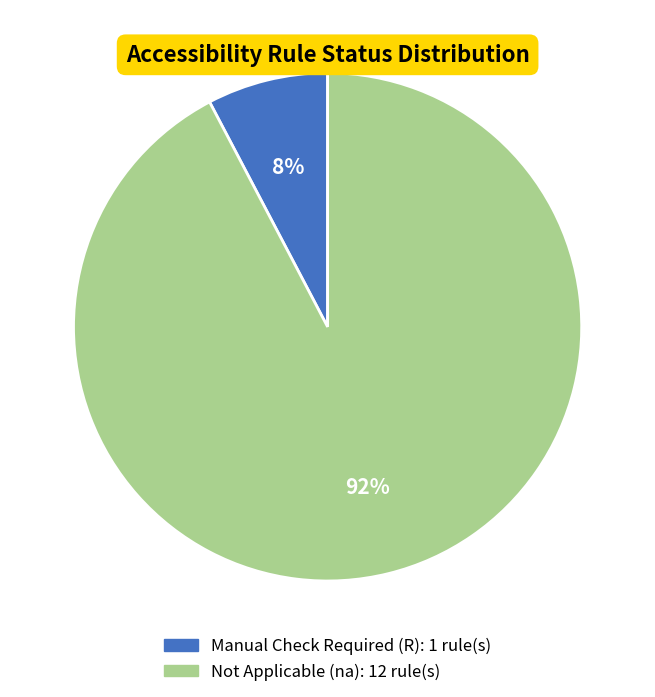

To the nearest percent, what is the average slice percentage?

50%